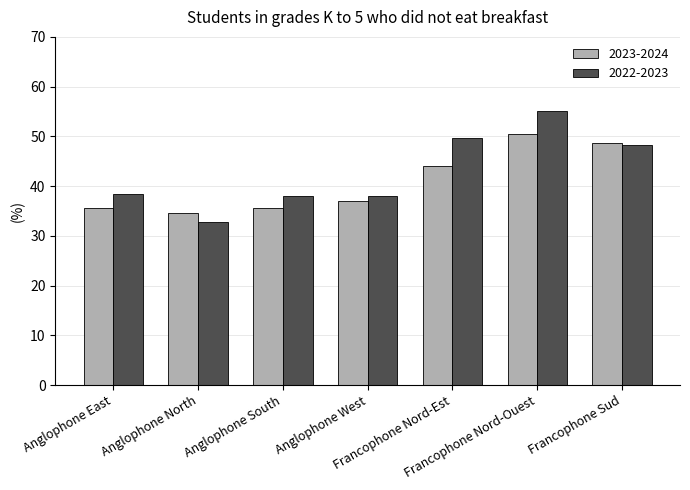

List the series in order of their overall mean, lowest first.

2023-2024, 2022-2023